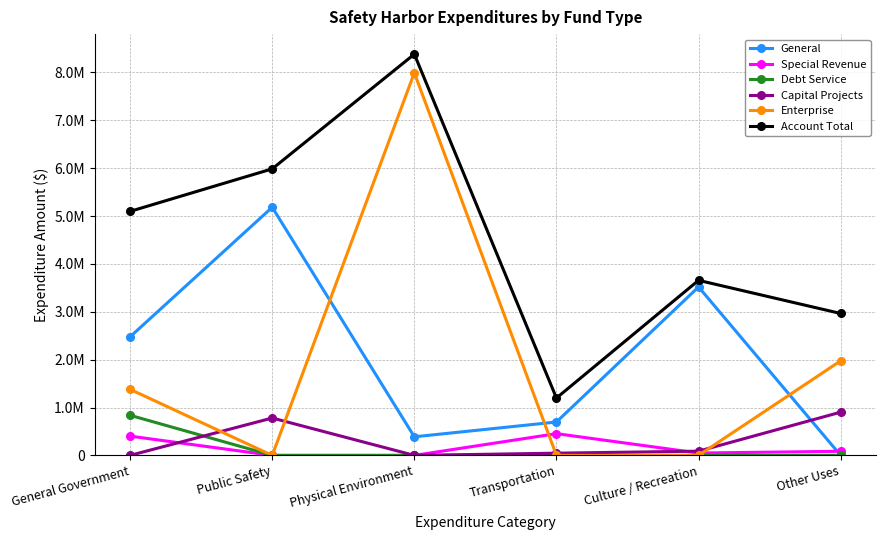

What are all the series names shown in the legend?

General, Special Revenue, Debt Service, Capital Projects, Enterprise, Account Total